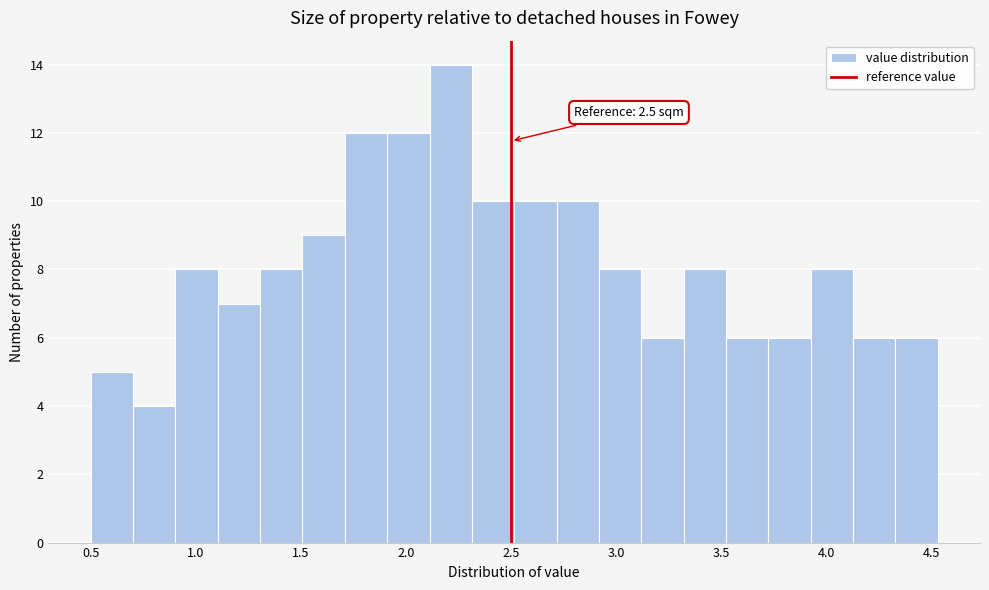

Over which range of the x-axis is the bar tallest?

2.10 to 2.30